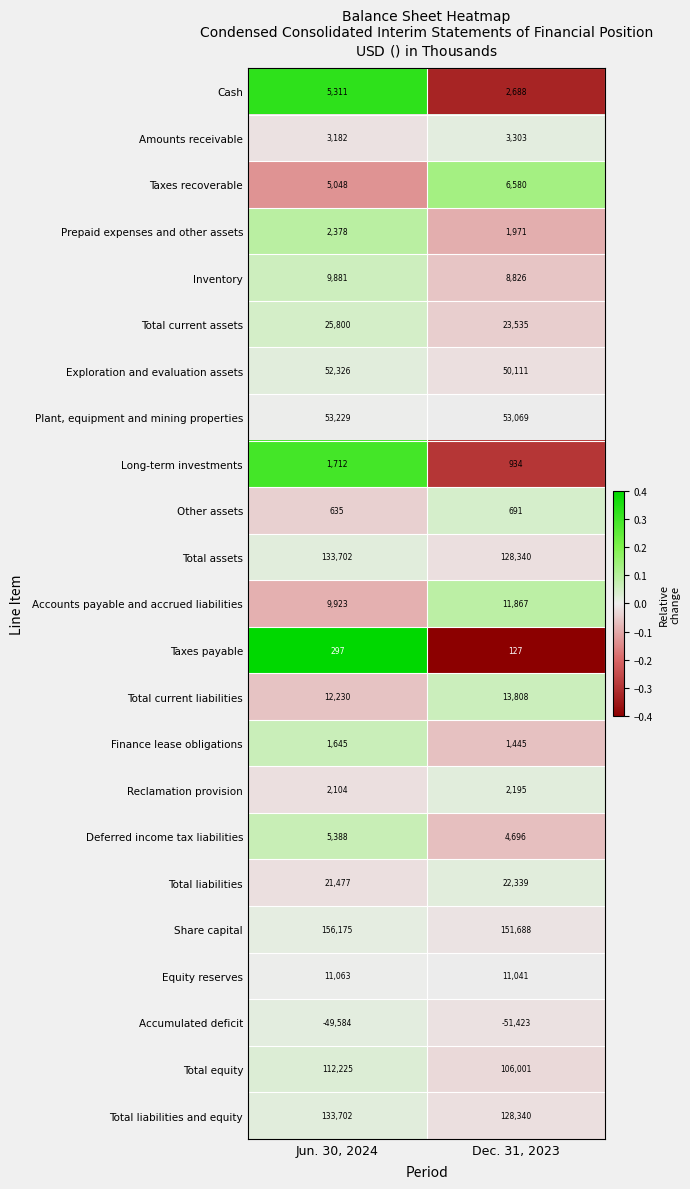

How many series are shown in this chart?

23